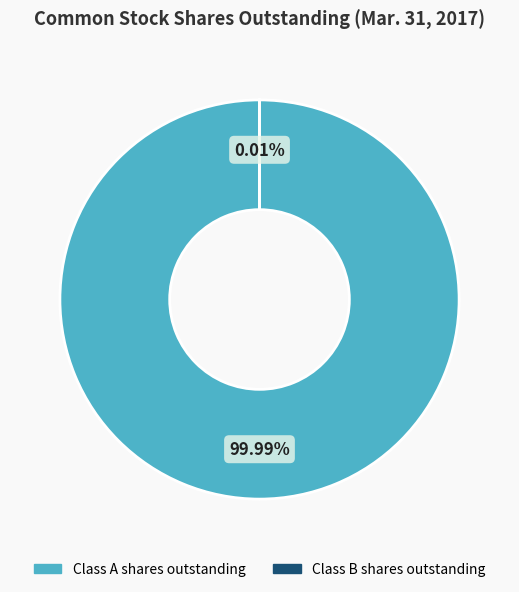

Is it true that Class A shares outstanding is 93% of the pie?

False